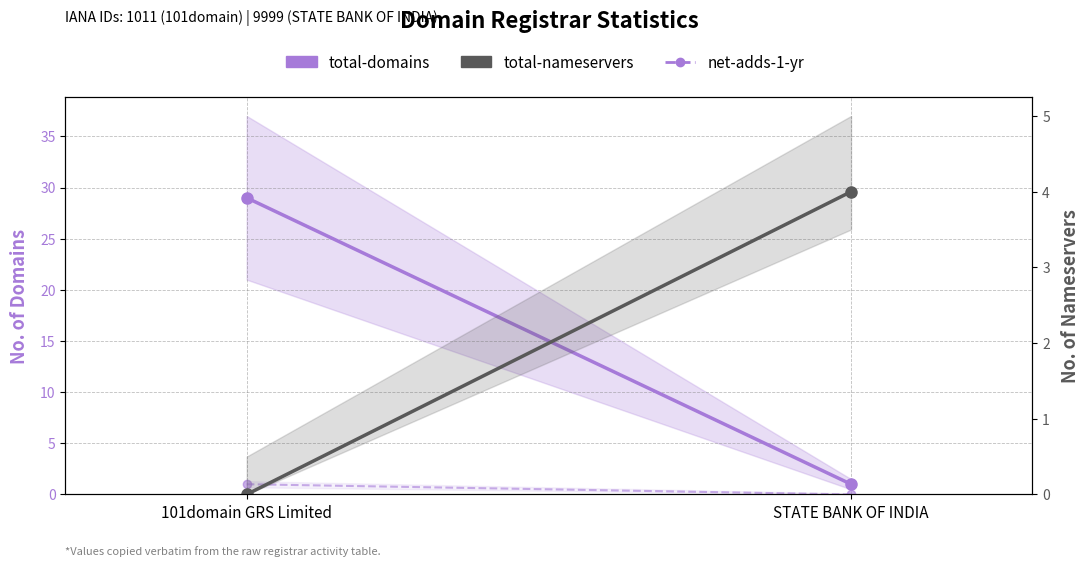

What are all the series names shown in the legend?

total-domains, net-adds-1-yr, total-nameservers